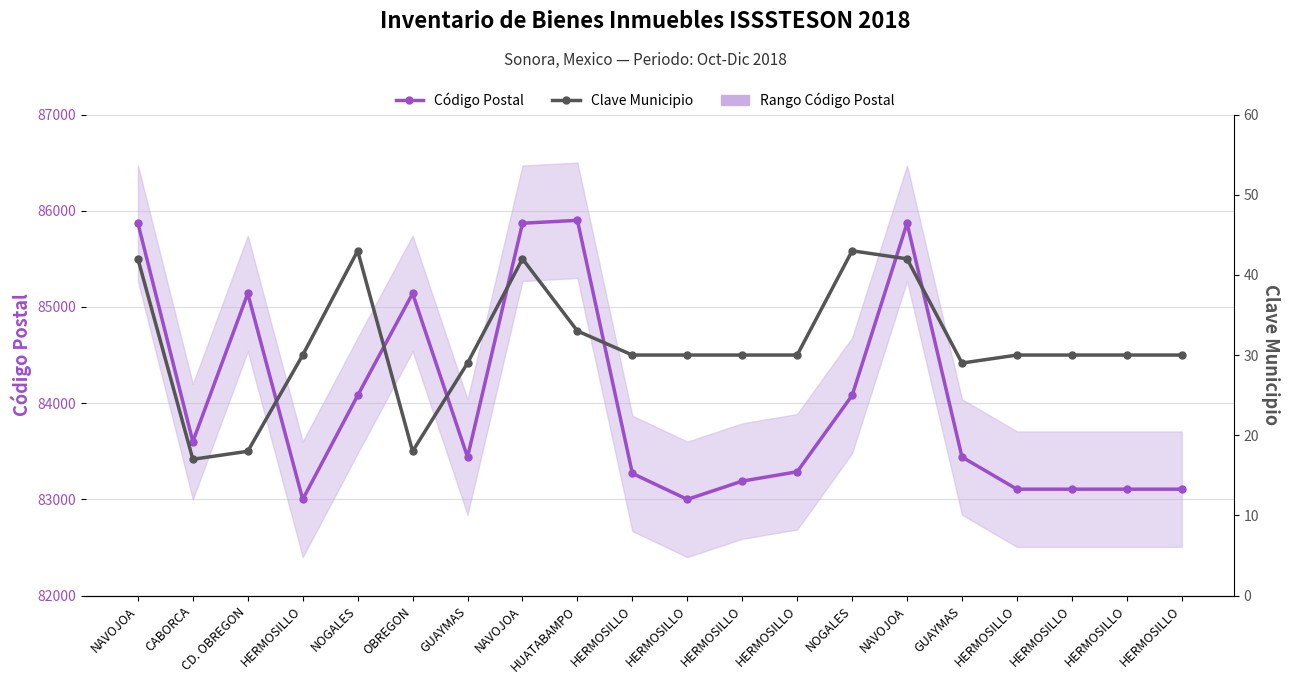

Which series has the largest total across all categories?

Código Postal